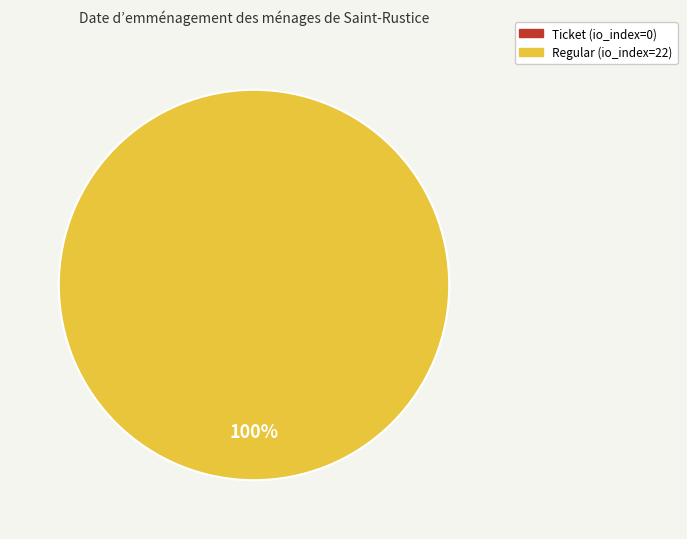

What is the largest slice in the pie chart?

Regular (io_index=22)